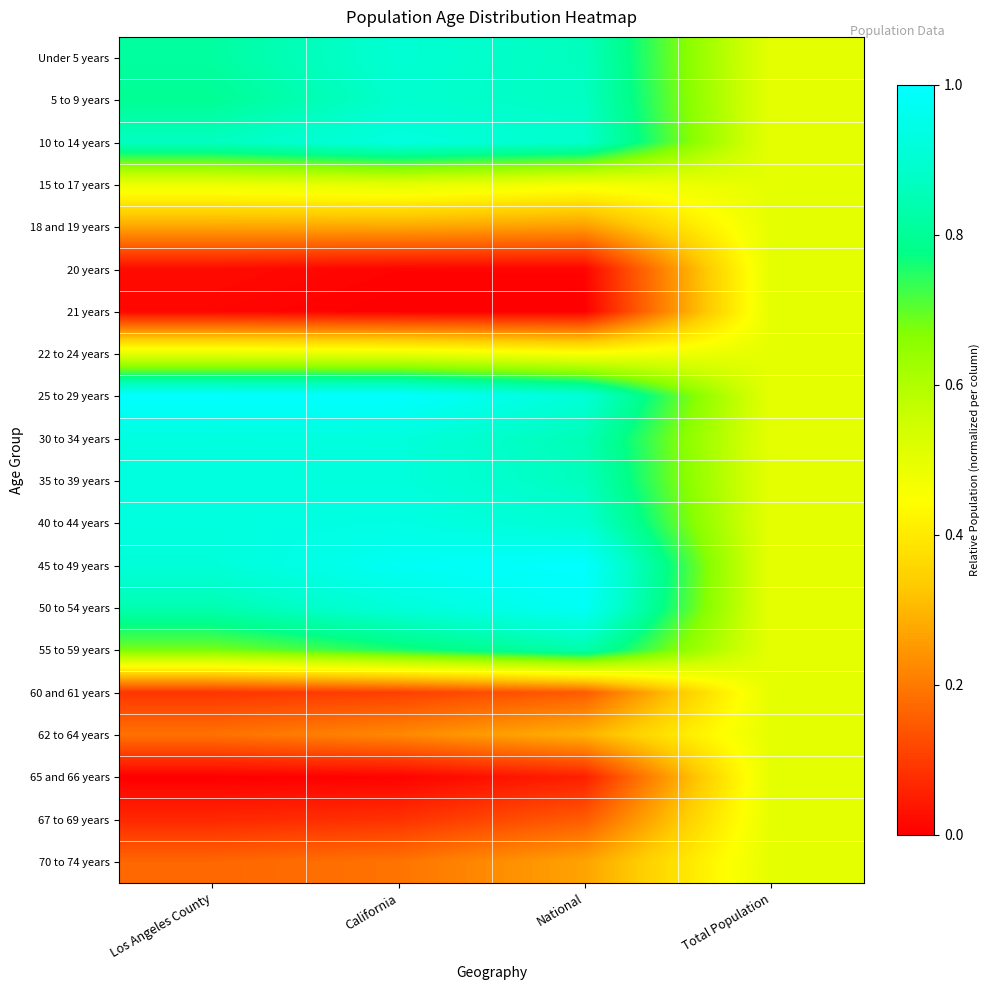

What is the spread (max minus min) of values at Los Angeles County?

1.0